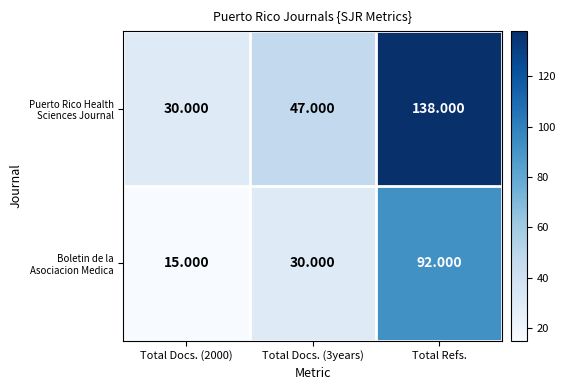

At which category is the sum across all series the highest?

Total Refs.